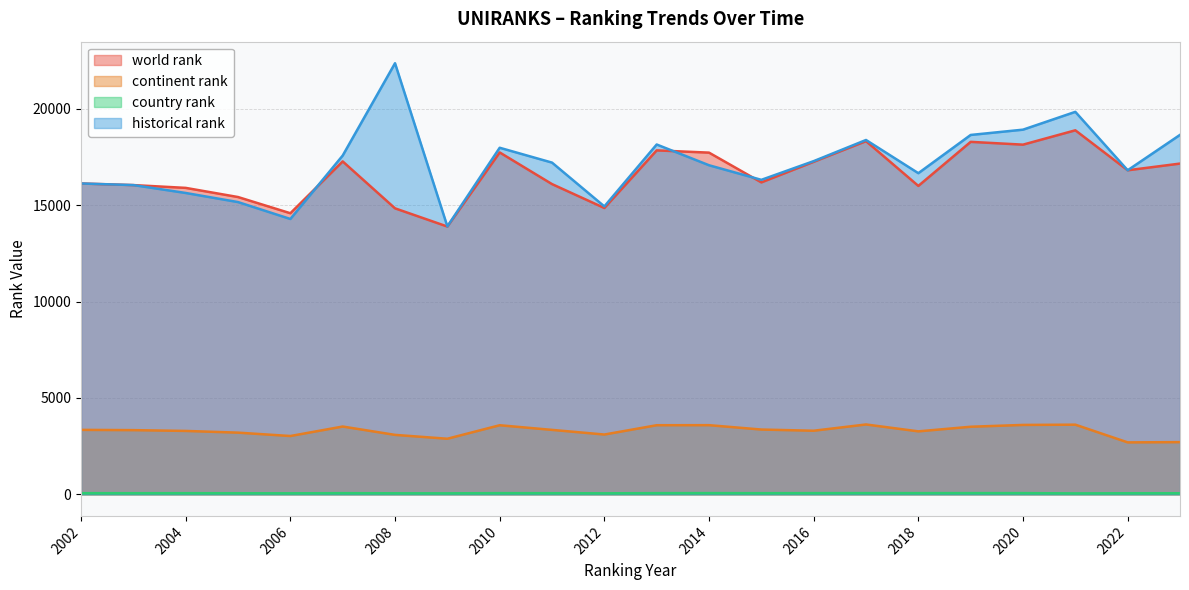

Where is the first local minimum for country rank?

2003